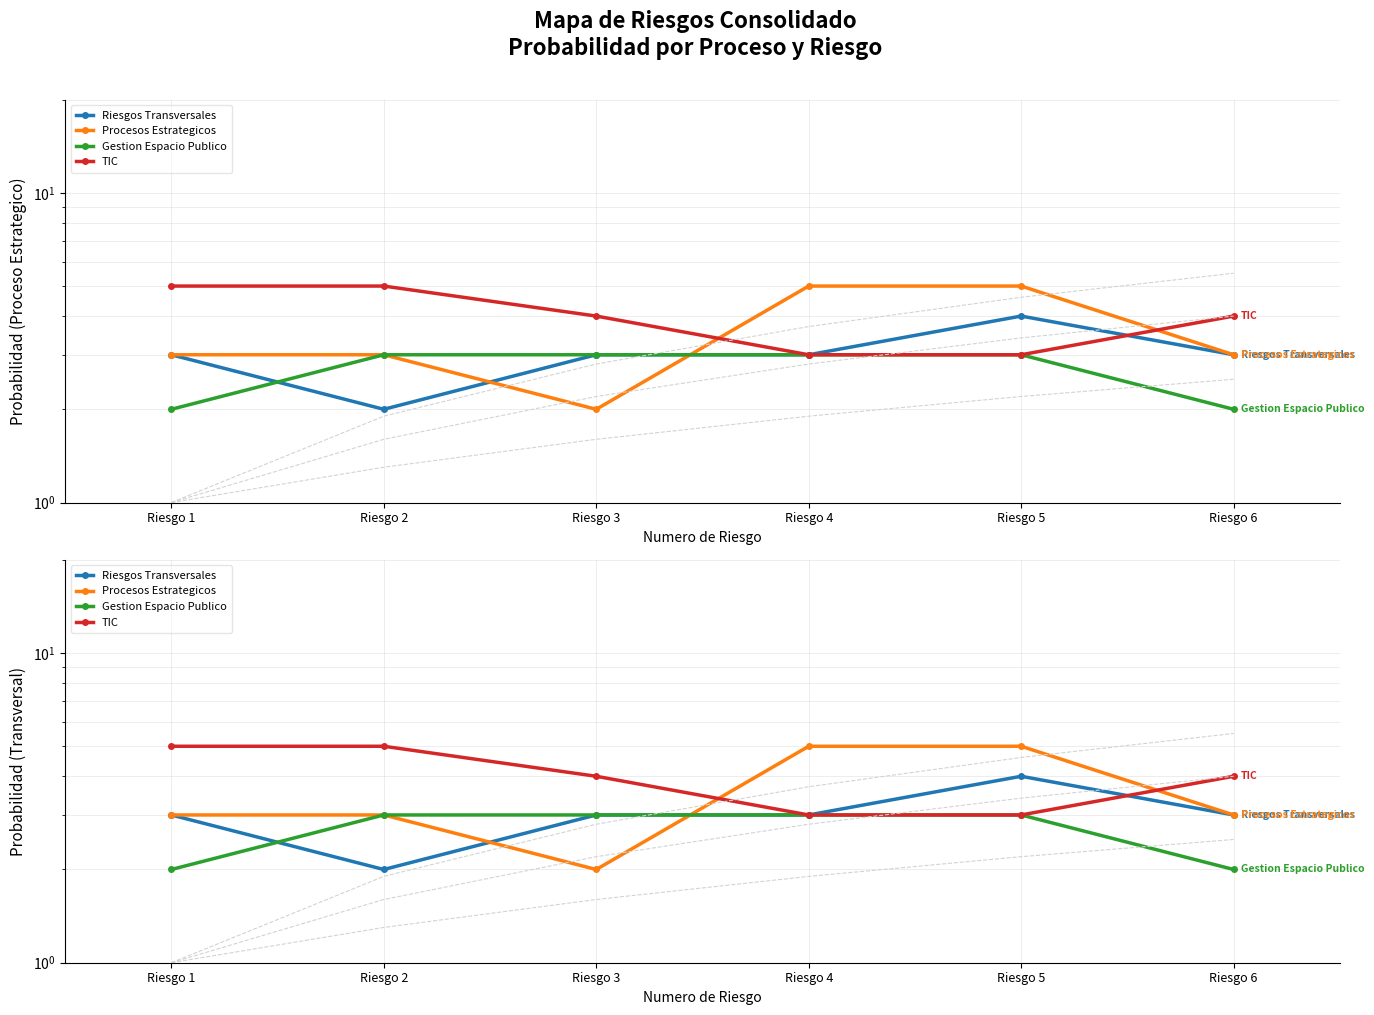

Which series has the widest spread of values?

Procesos Estrategicos